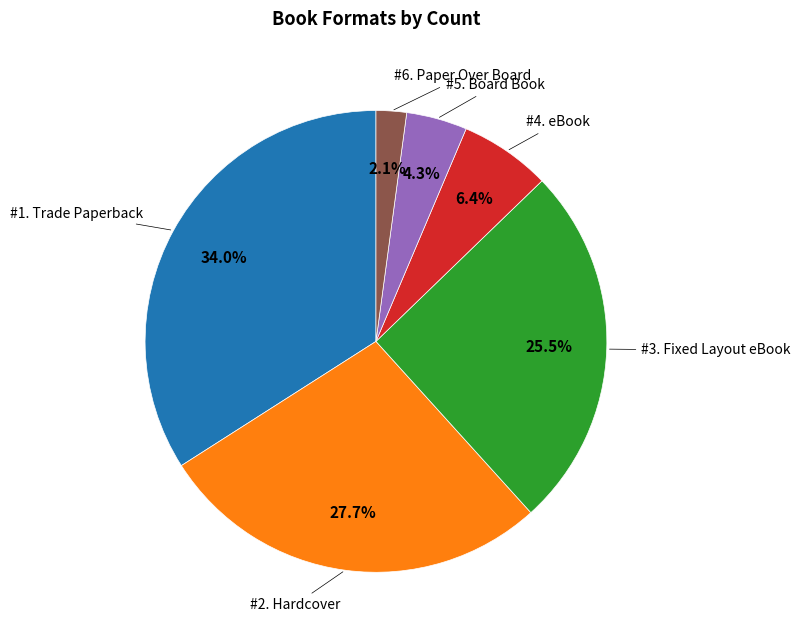

To the nearest percent, what is the average slice percentage?

17%